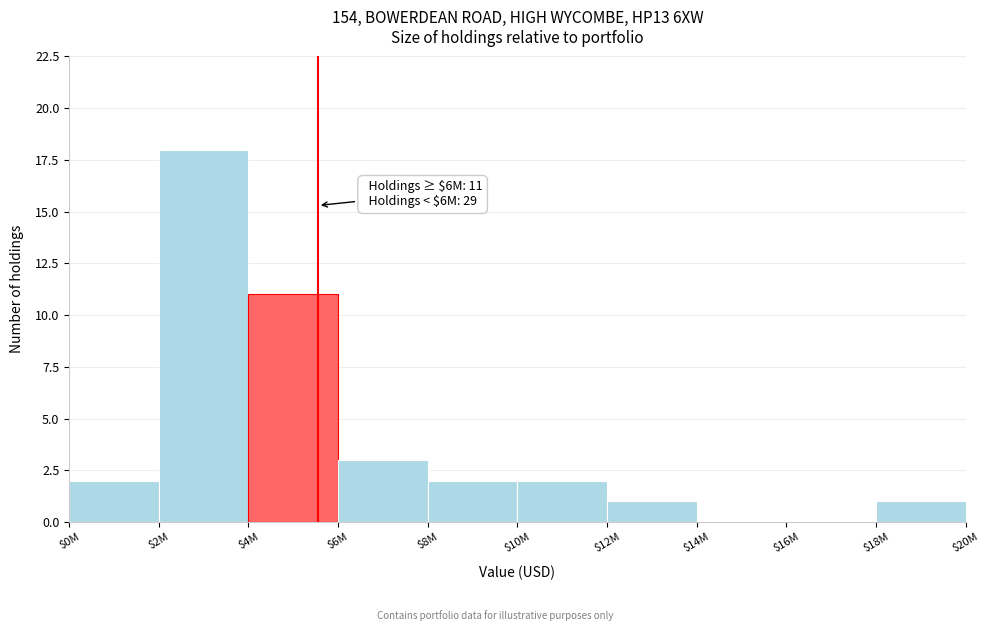

What is the greatest value displayed?

18